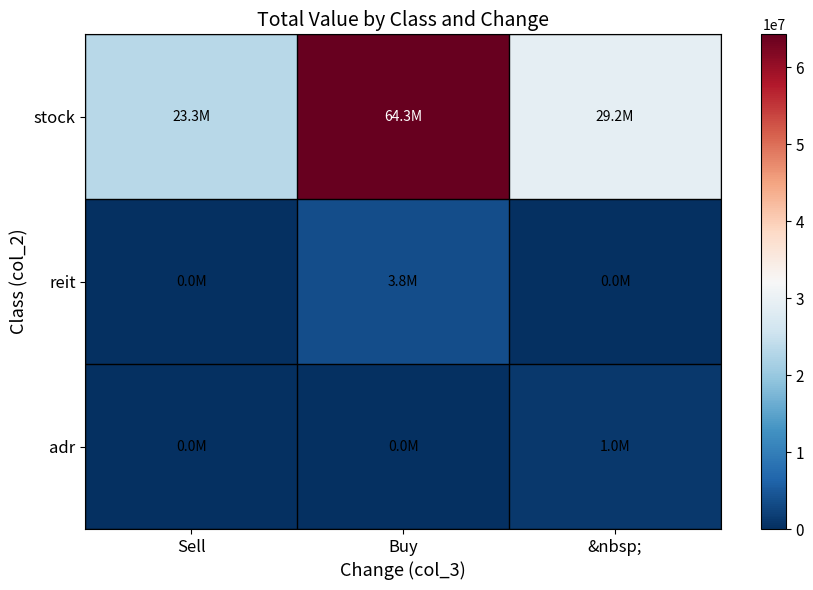

Rank the series by their maximum value, from lowest to highest.

adr, reit, stock